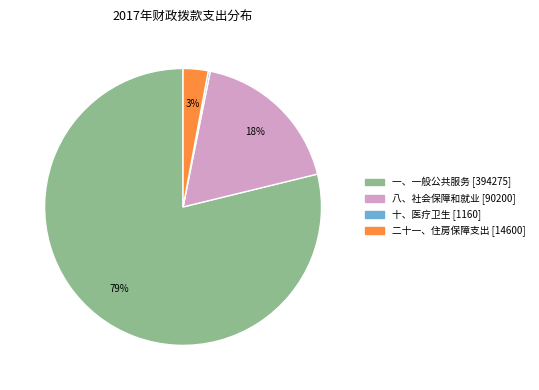

Is the sum of 二十一、住房保障支出 [14600] and 八、社会保障和就业 [90200] greater than half?

No